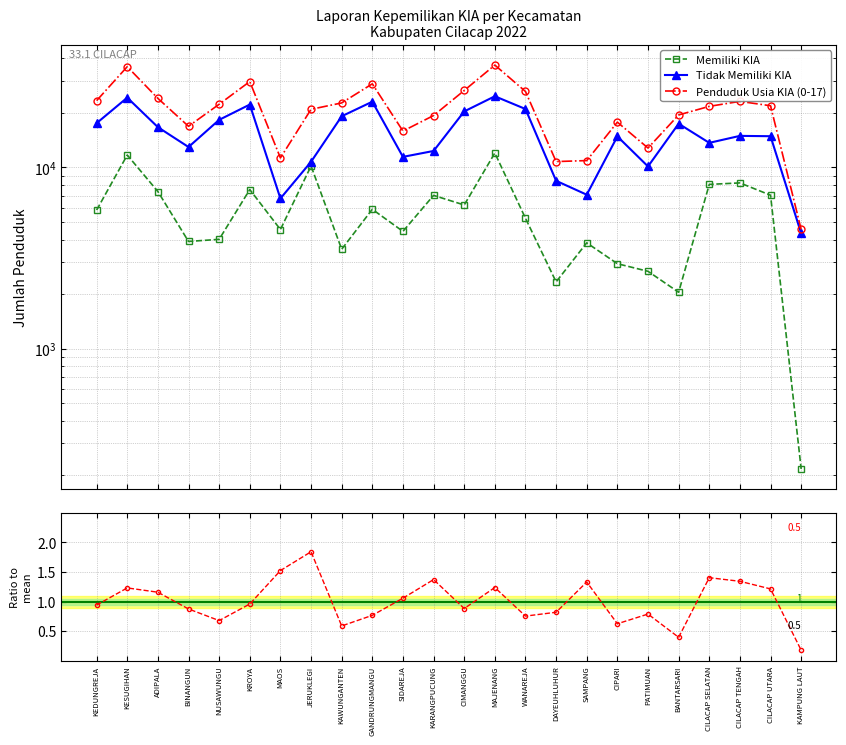

The Tidak Memiliki KIA series shows 22230.0 at KROYA. True or false?

True